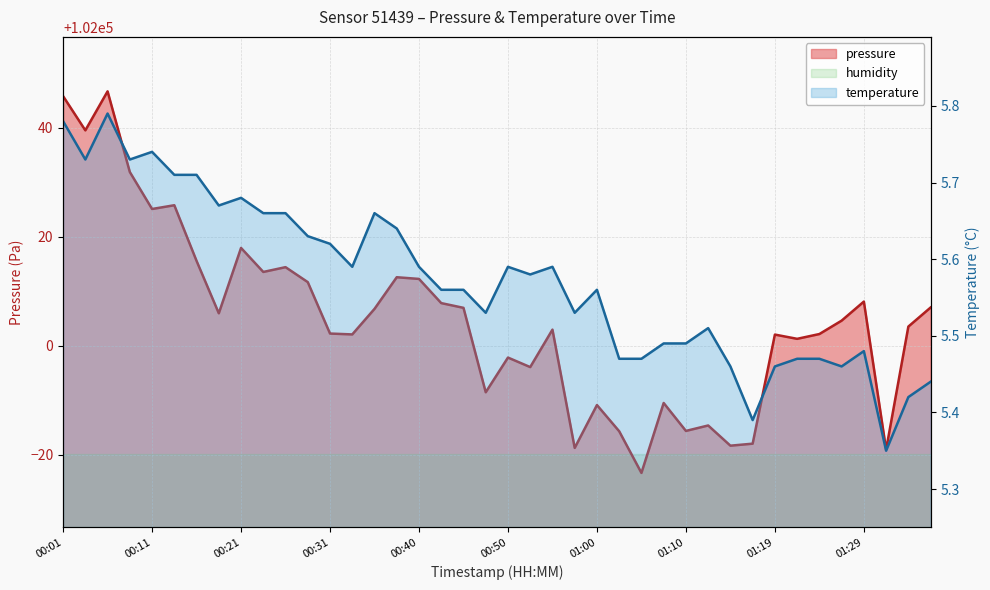

Is it true that pressure equals 155409.0 at 01:29?

False